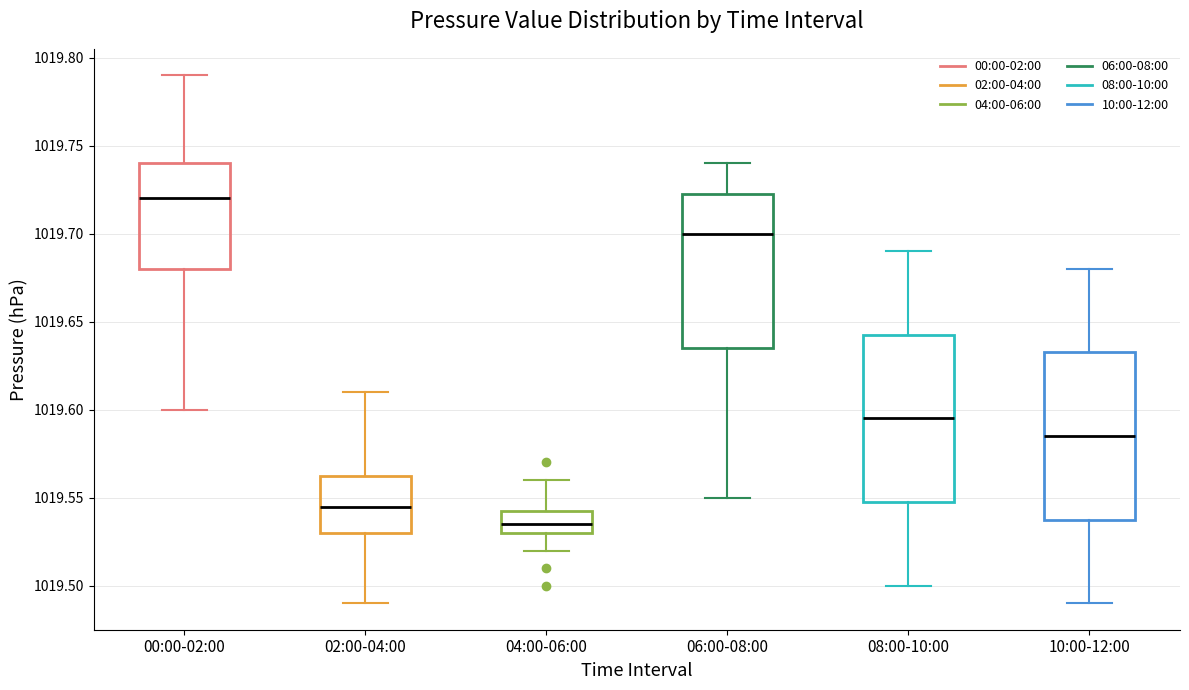

Reading left to right, transcribe this box plot: for each box, give where its median line is, the range the box spans, and where its two whiskers end, as read against the y-axis. The values are not printed on the chart, so give them approximately, as read against the axis.

00:00-02:00: median 1019.720, box 1019.680 to 1019.740, whiskers 1019.600 to 1019.790
02:00-04:00: median 1019.545, box 1019.530 to 1019.565, whiskers 1019.490 to 1019.610
04:00-06:00: median 1019.535, box 1019.530 to 1019.545, whiskers 1019.520 to 1019.560
06:00-08:00: median 1019.700, box 1019.635 to 1019.725, whiskers 1019.550 to 1019.740
08:00-10:00: median 1019.595, box 1019.550 to 1019.645, whiskers 1019.500 to 1019.690
10:00-12:00: median 1019.585, box 1019.540 to 1019.635, whiskers 1019.490 to 1019.680